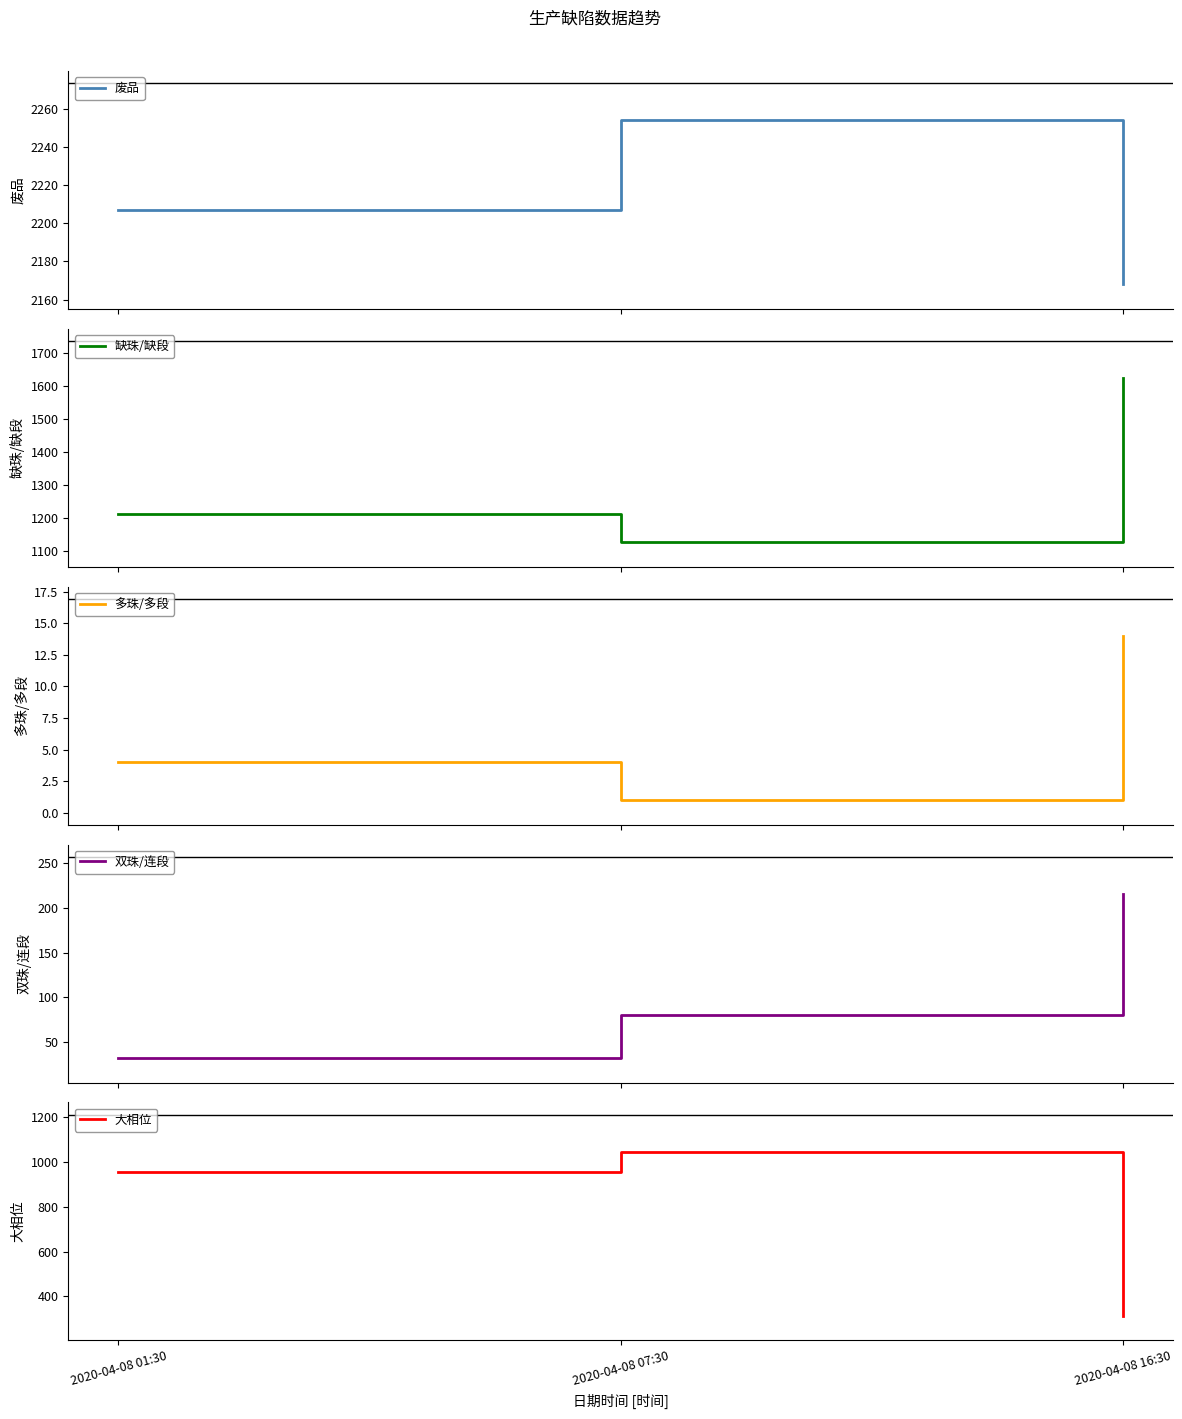

What is the label of the 1st point from the right?

2020-04-08 16:30